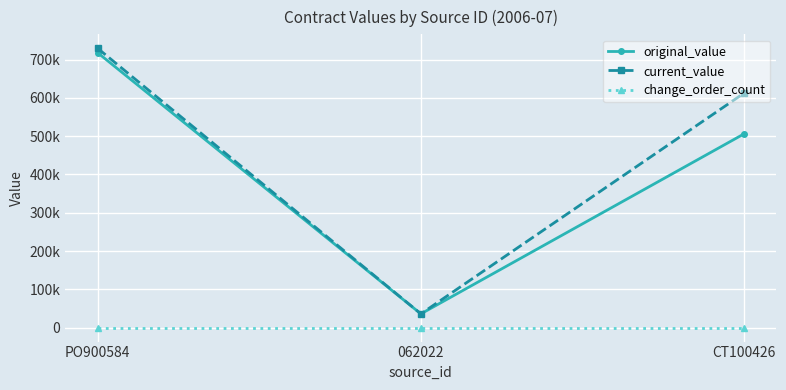

List the series in order of their peak value, lowest first.

change_order_count, original_value, current_value